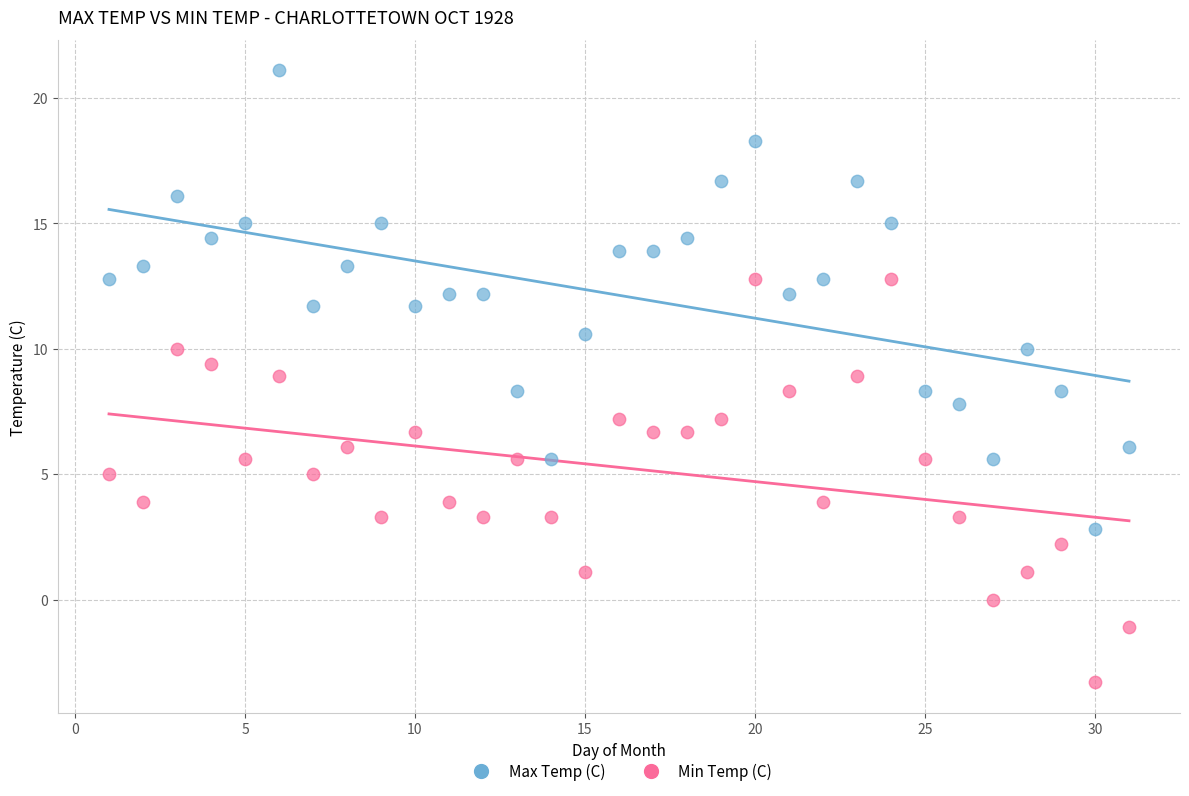

Which series contains the lowest Y value?

Min Temp (C)